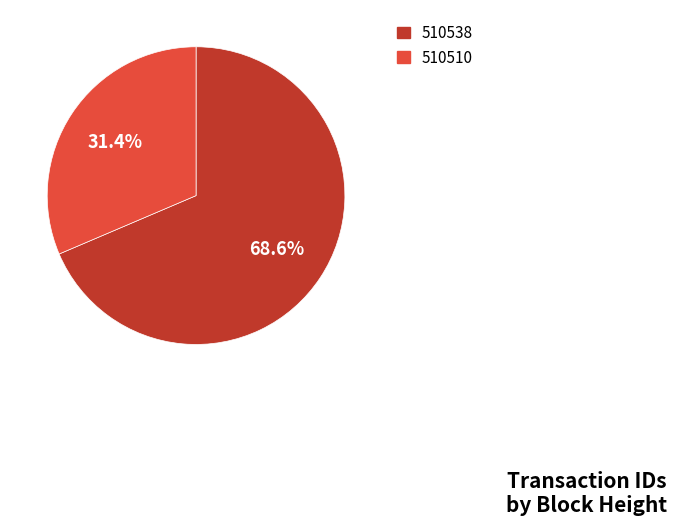

Does 510538 represent more than half of the total?

Yes